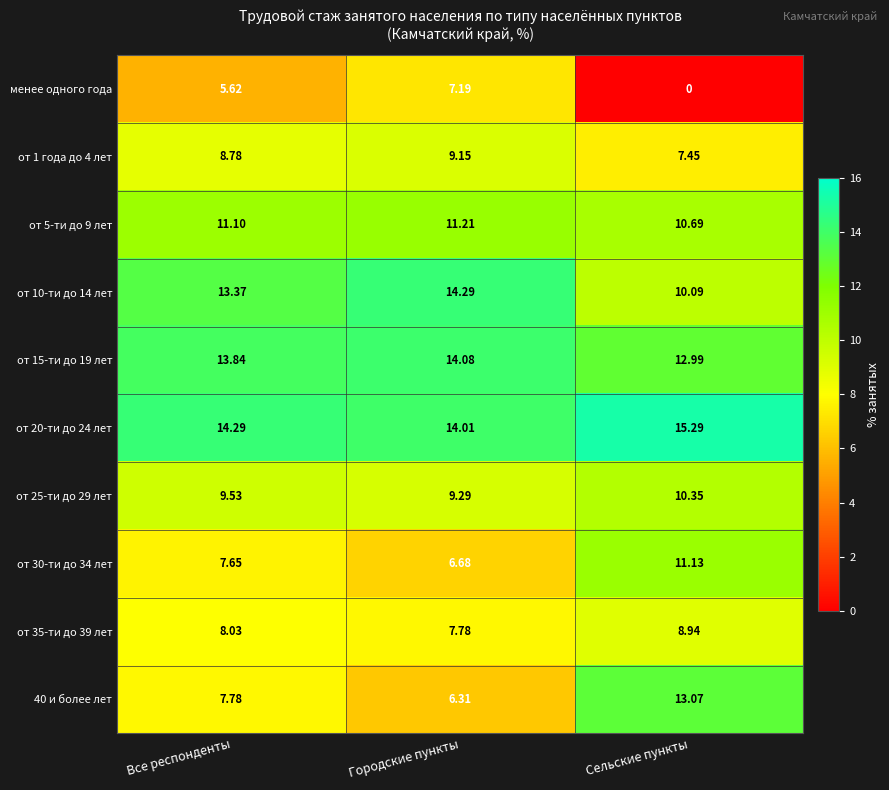

List the labels in order of от 15-ти до 19 лет value, smallest first.

Сельские пункты, Все респонденты, Городские пункты